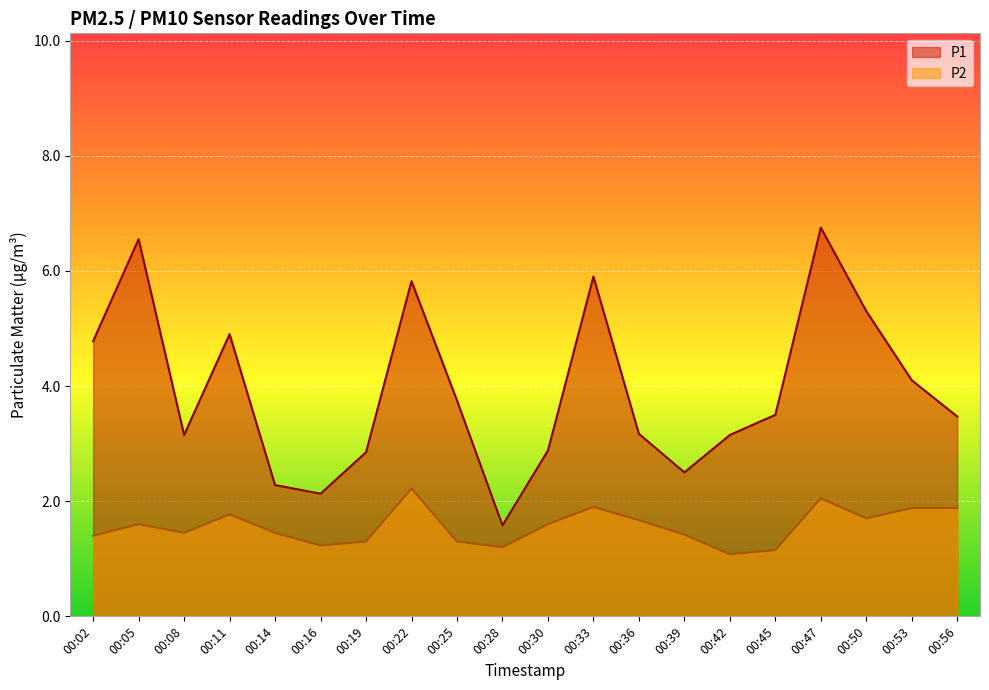

Is the value of P2 at 00:11 greater than the value of P1 at 00:19?

No